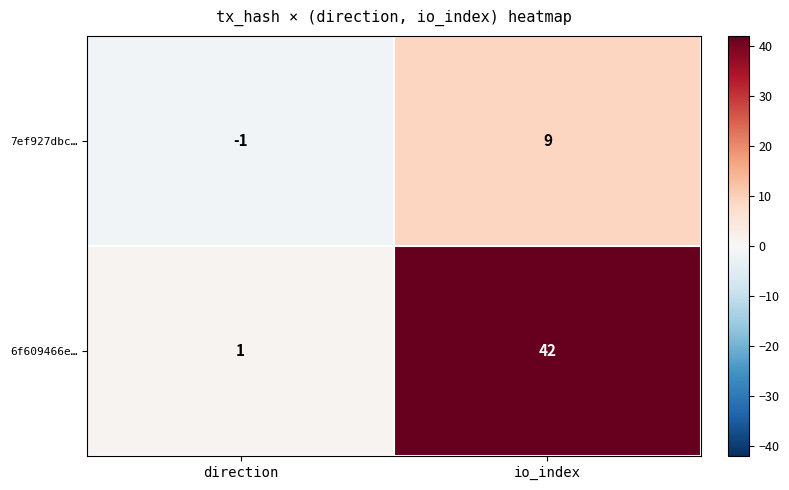

How many series are shown in this chart?

2